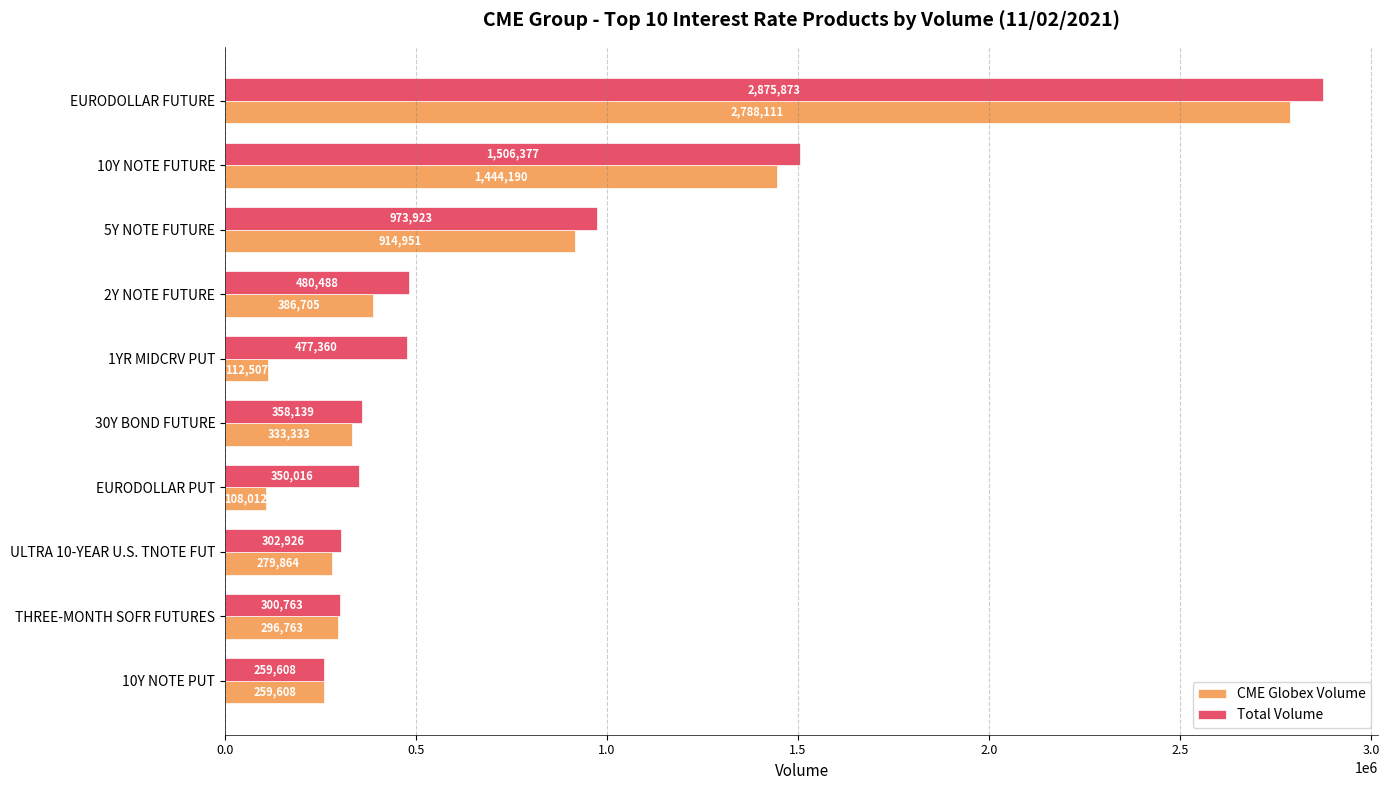

Which series changed the most between 1YR MIDCRV PUT and 10Y NOTE PUT?

Total Volume